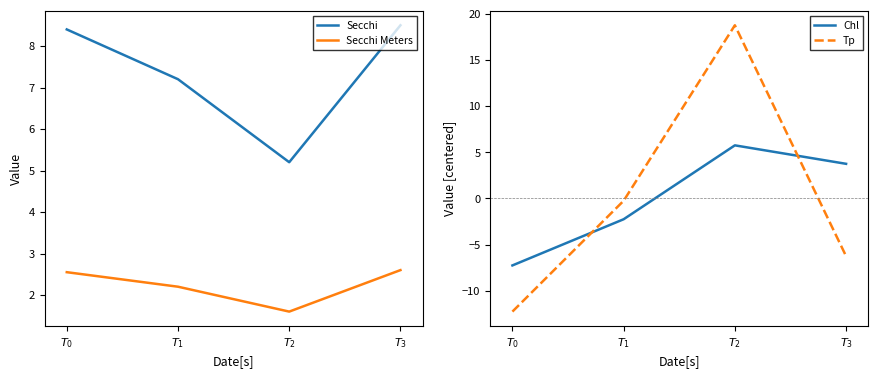

How many lines are shown in the chart?

4